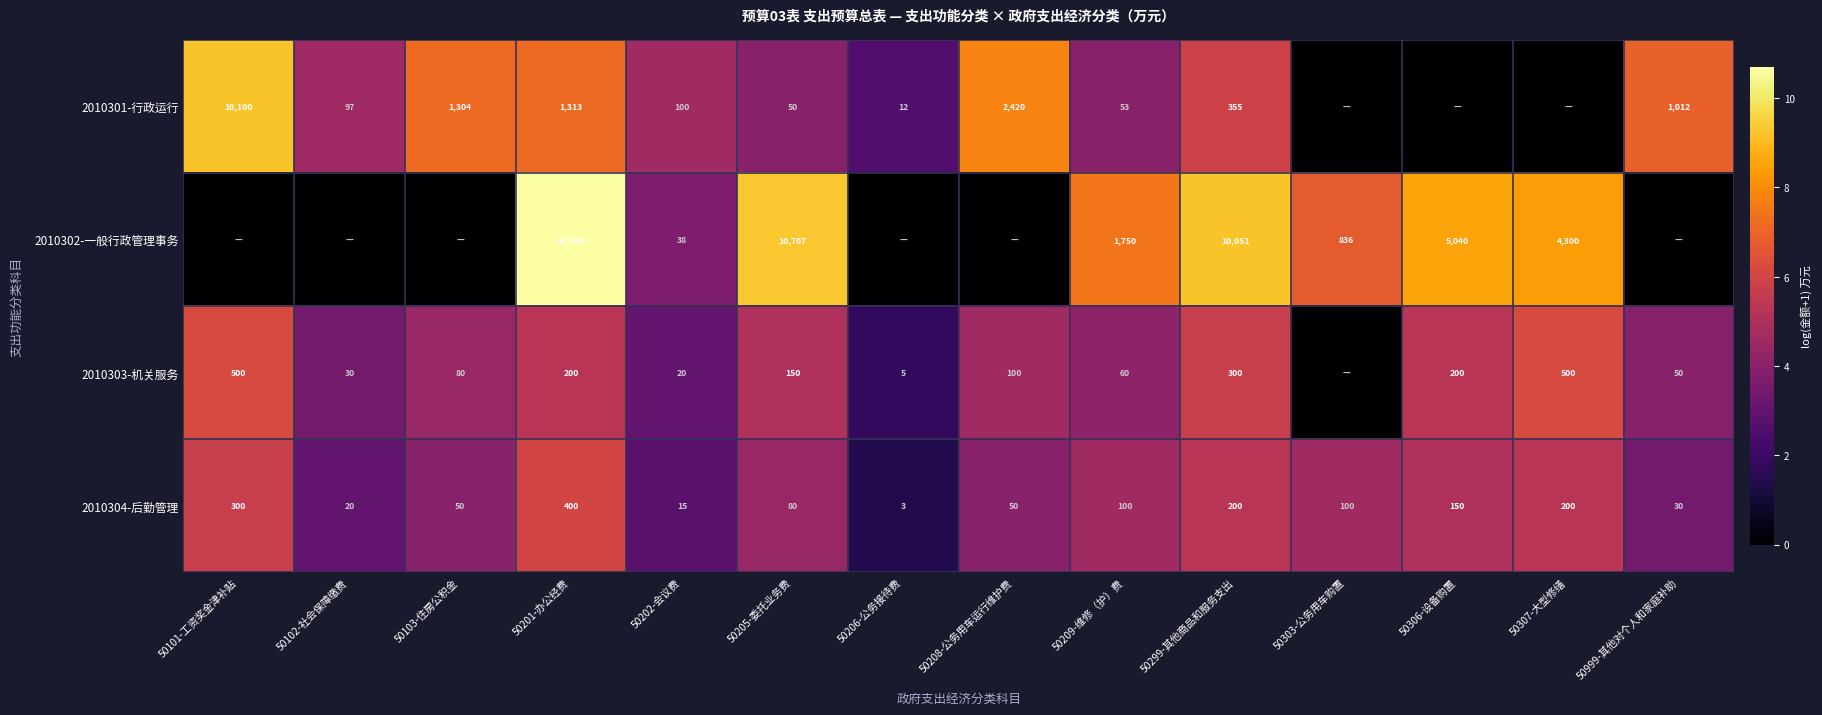

What is the difference between the 2010304-后勤管理 values at 50102-社会保障缴费 and 50307-大型修缮?

180